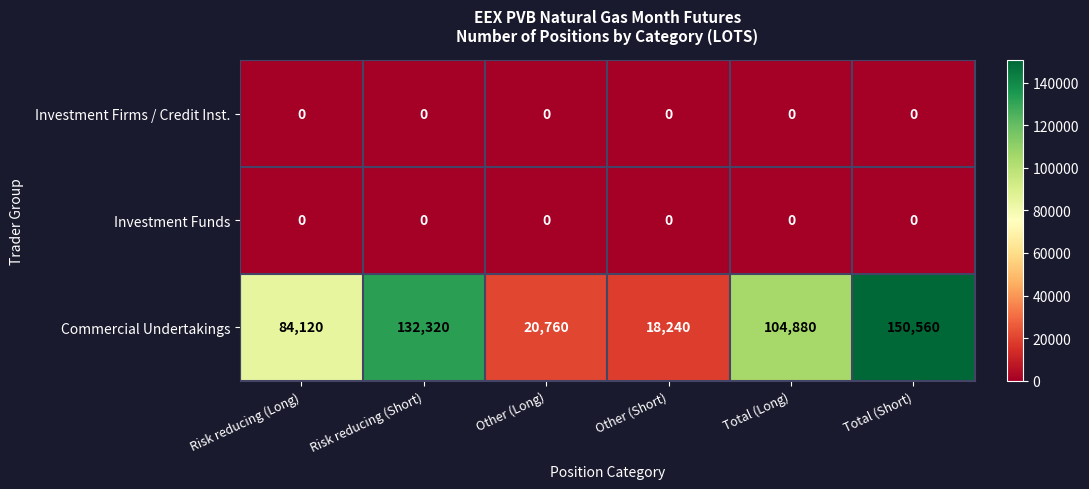

Is it true that Commercial Undertakings equals 150560 at Total (Short)?

True